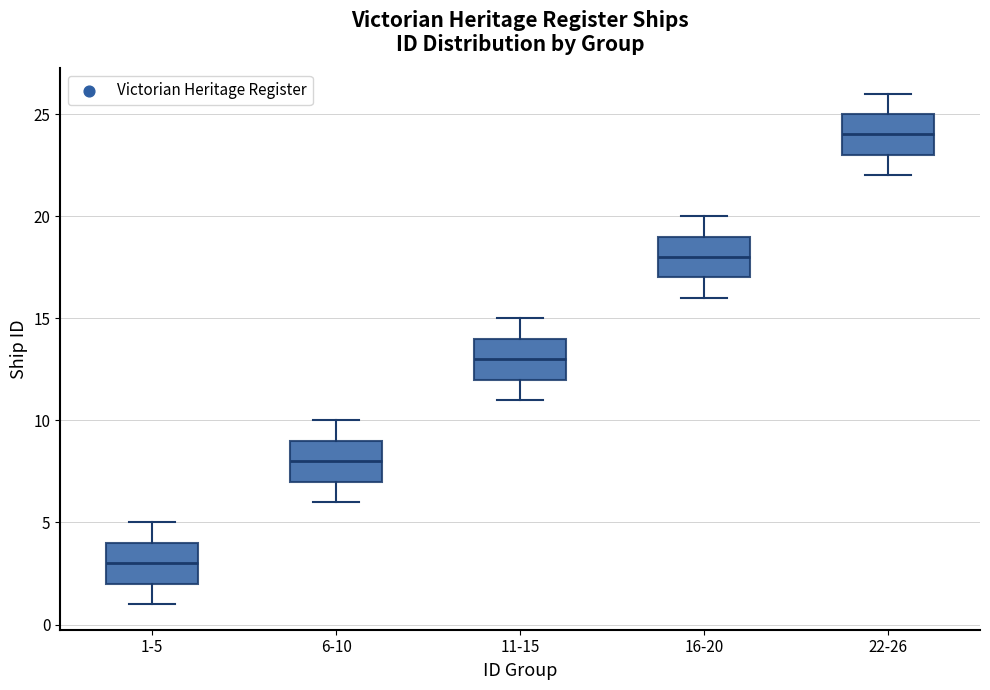

Reading left to right, read every box against the y-axis: the position of its median line, the range the box covers, and the ends of its whiskers. The values are not printed on the chart, so give them approximately, as read against the axis.

1-5: median 3, box 2 to 4, whiskers 1 to 5
6-10: median 8, box 7 to 9, whiskers 6 to 10
11-15: median 13, box 12 to 14, whiskers 11 to 15
16-20: median 18, box 17 to 19, whiskers 16 to 20
22-26: median 24, box 23 to 25, whiskers 22 to 26